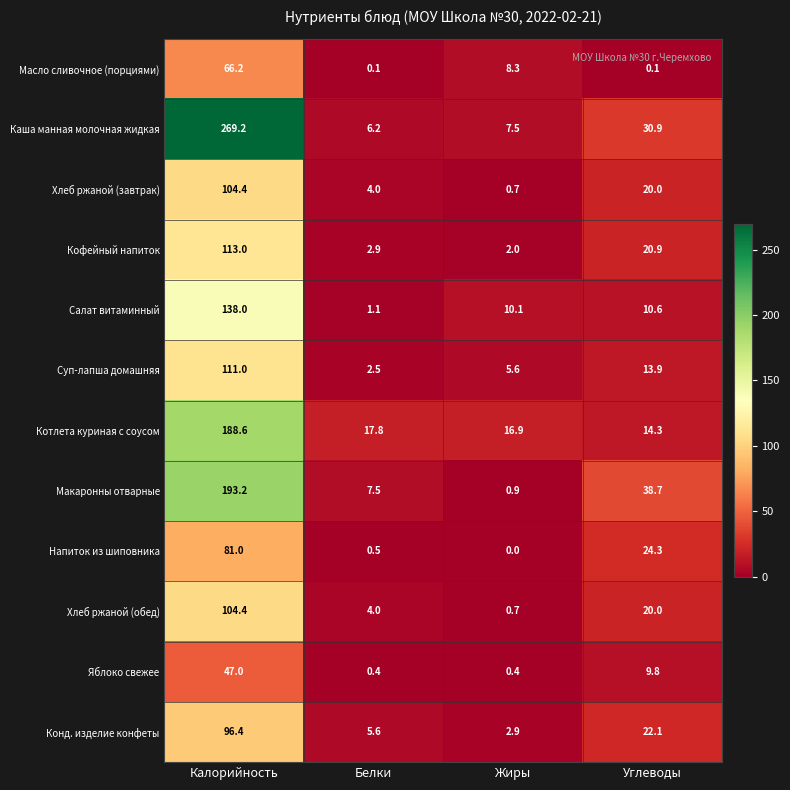

What value does the Масло сливочное (порциями) series have at Калорийность?

66.2